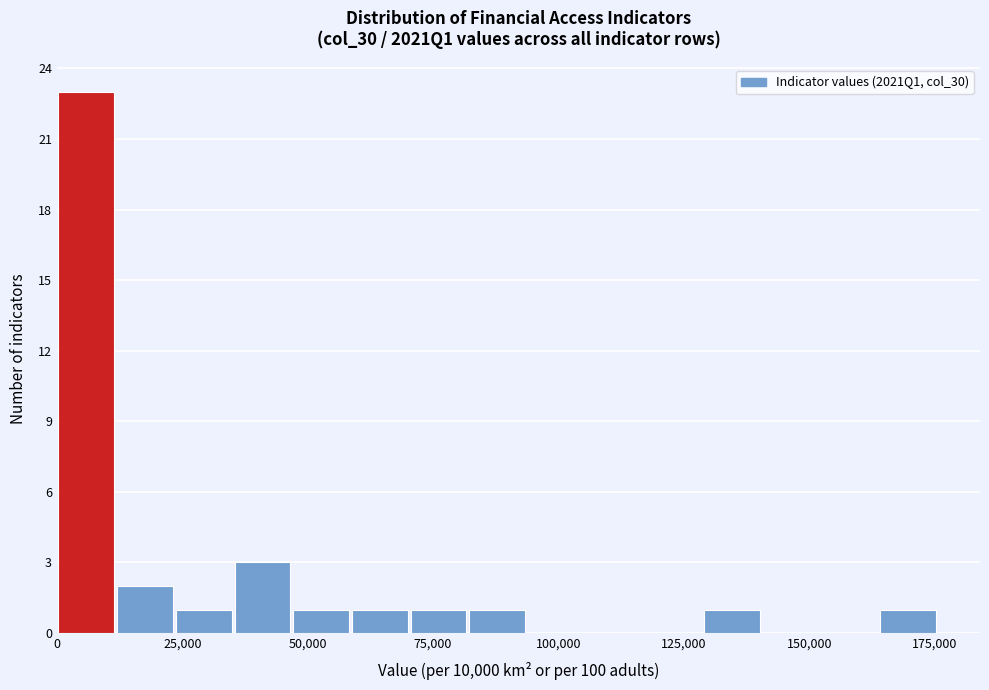

Around what value on the x-axis is the tallest bar? Give the approximate position of its centre, as read against the axis.

5000